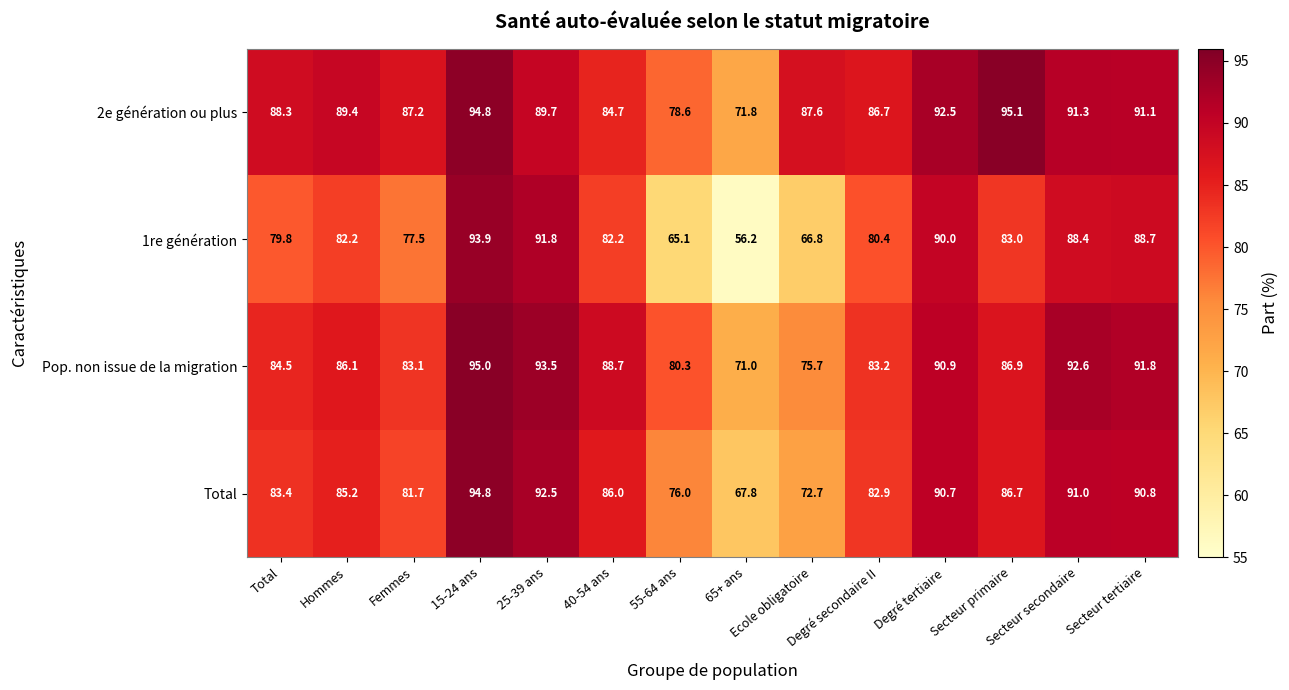

What is the highest value of the 1re génération series?

93.9